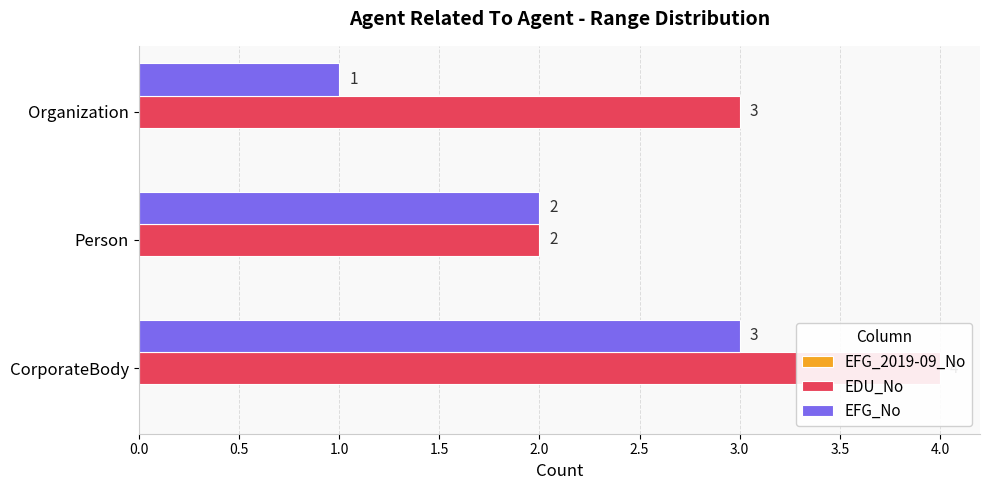

What is the average value of the EDU_No series?

3.0